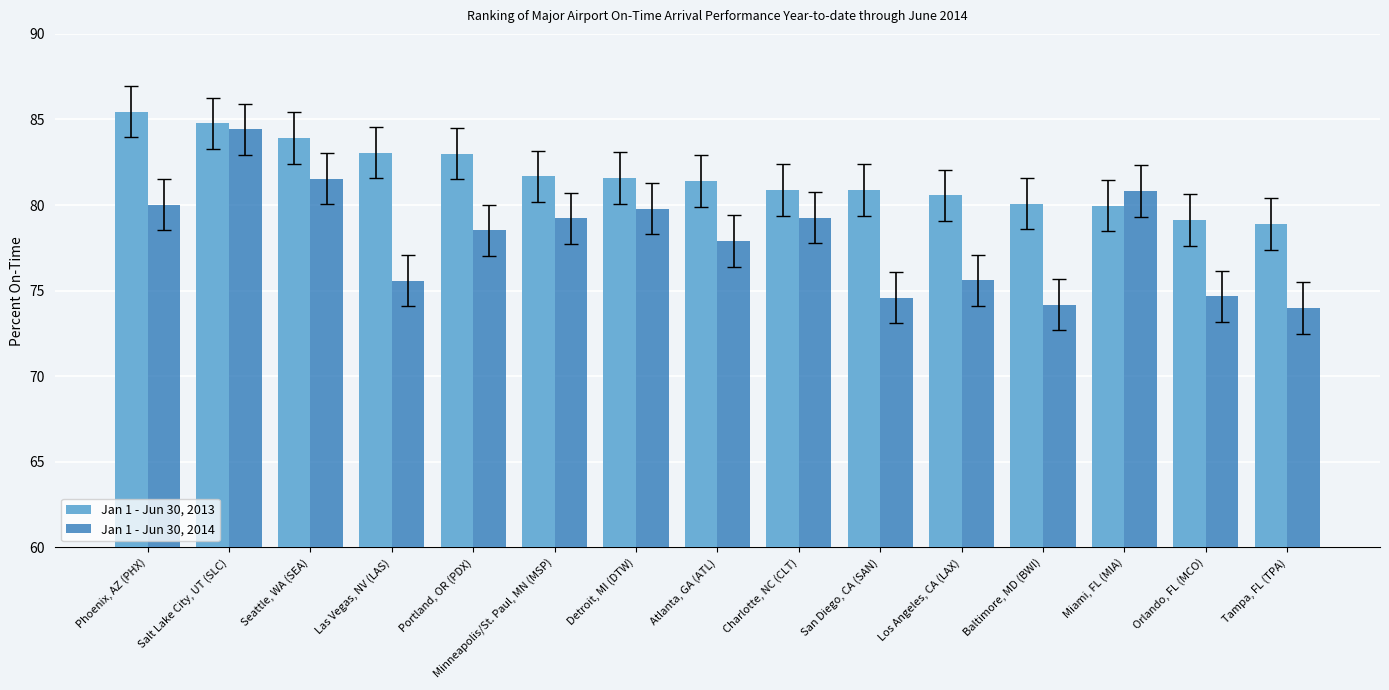

What is the difference between the maximum and minimum values in the Jan 1 - Jun 30, 2013 series?

6.6